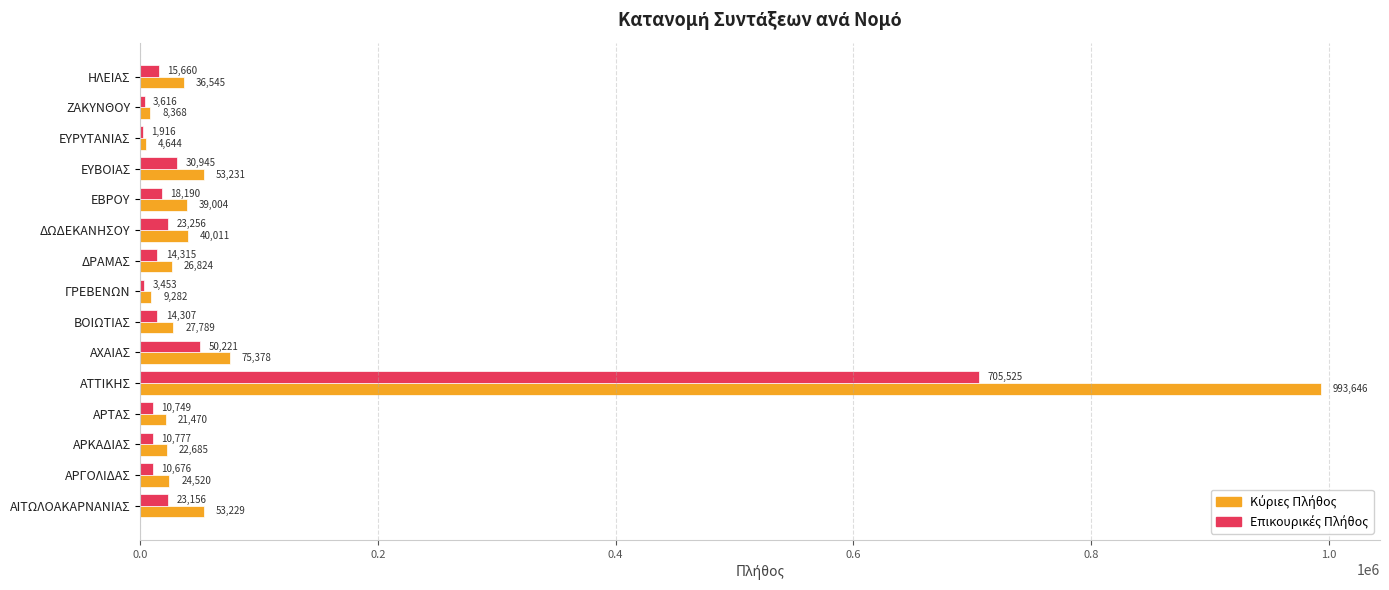

At which category is the sum across all series the highest?

ΑΤΤΙΚΗΣ